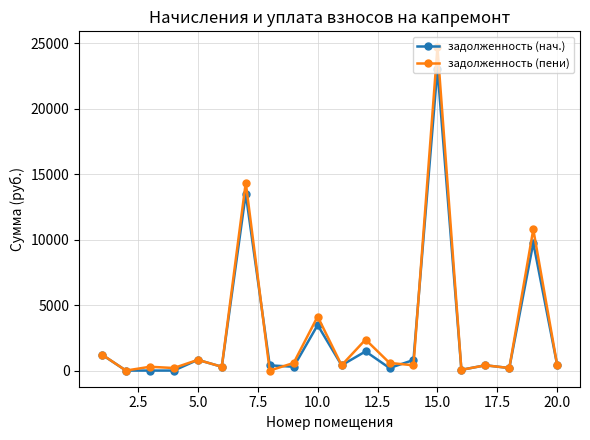

What is the maximum value for задолженность (нач.)?

23040.0